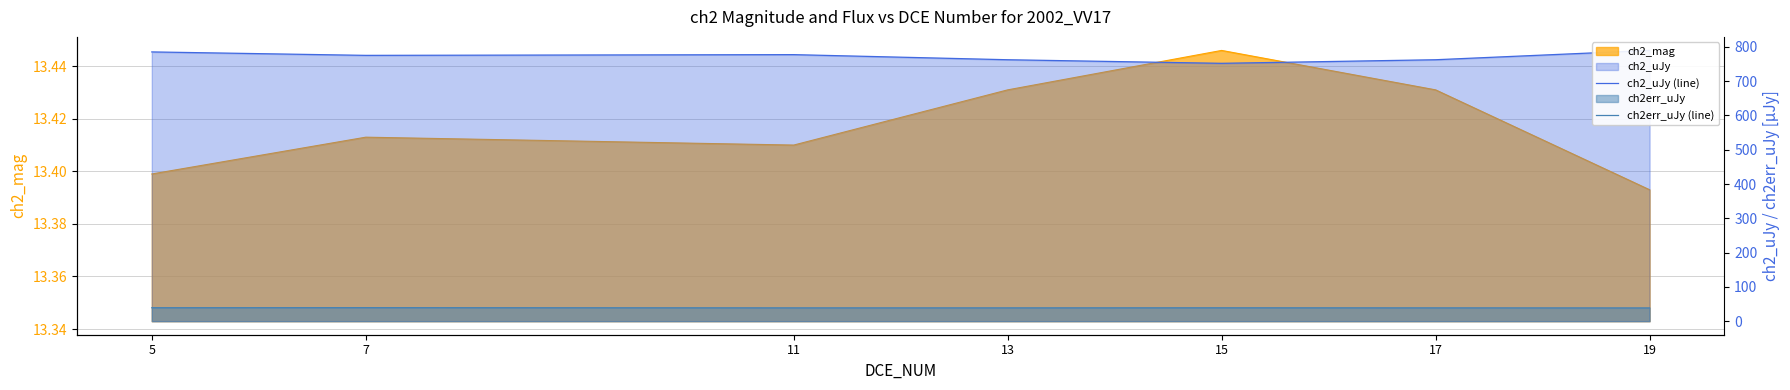

True or false: ch2_uJy (line) and ch2err_uJy (line) cross at least once.

False